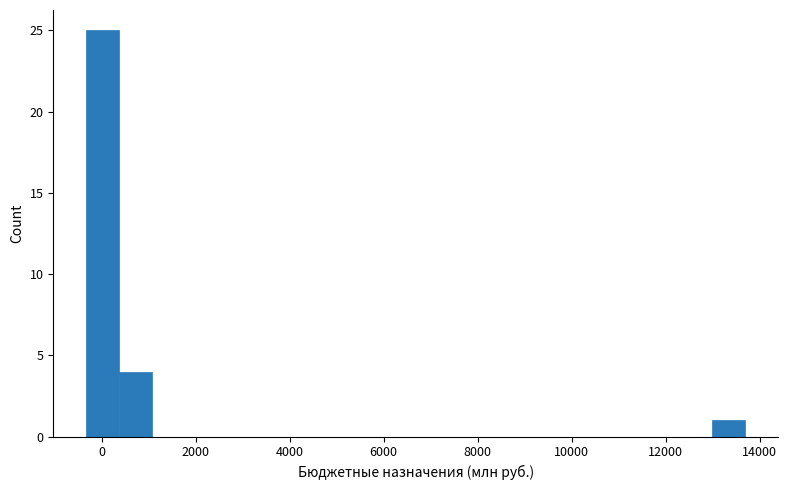

Read against the x-axis, roughly where is the centre of the tallest bar?

0